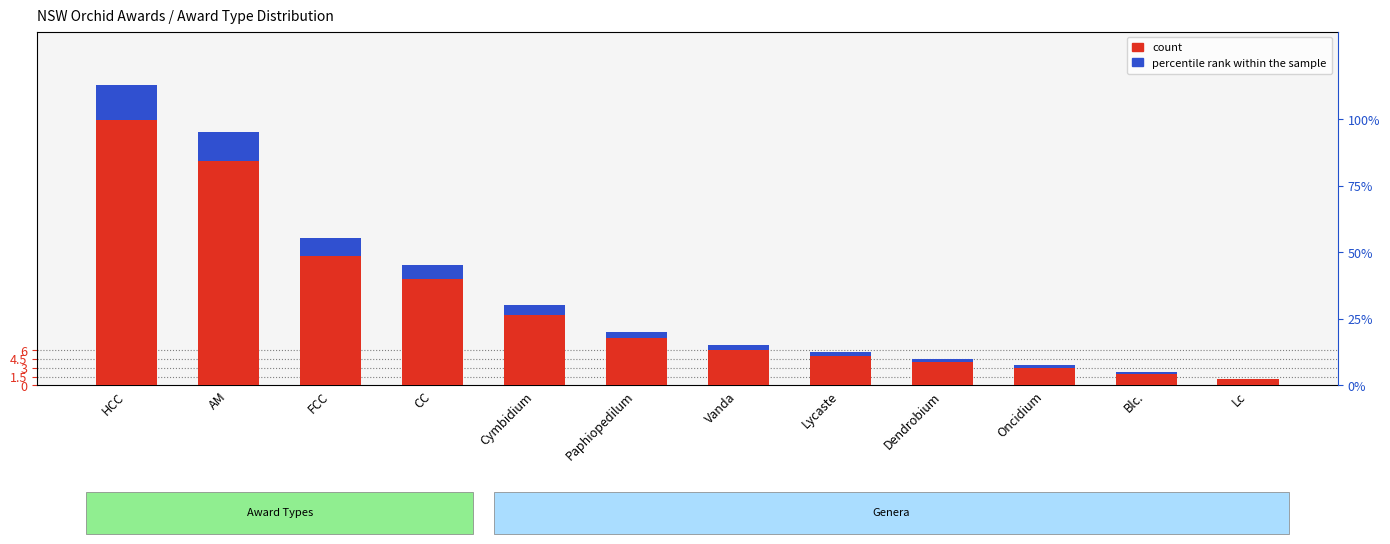

Between AM and Vanda, which is larger?

AM